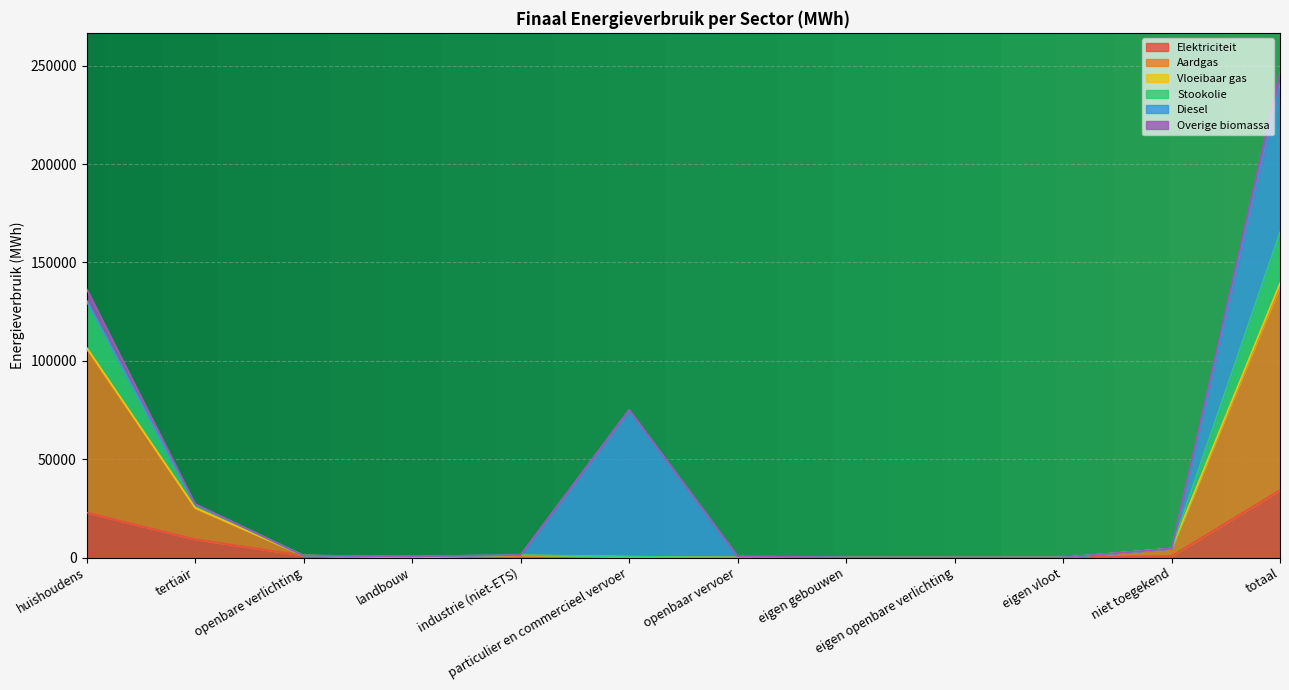

Is the value of Aardgas at landbouw greater than the value of Stookolie at openbare verlichting?

No